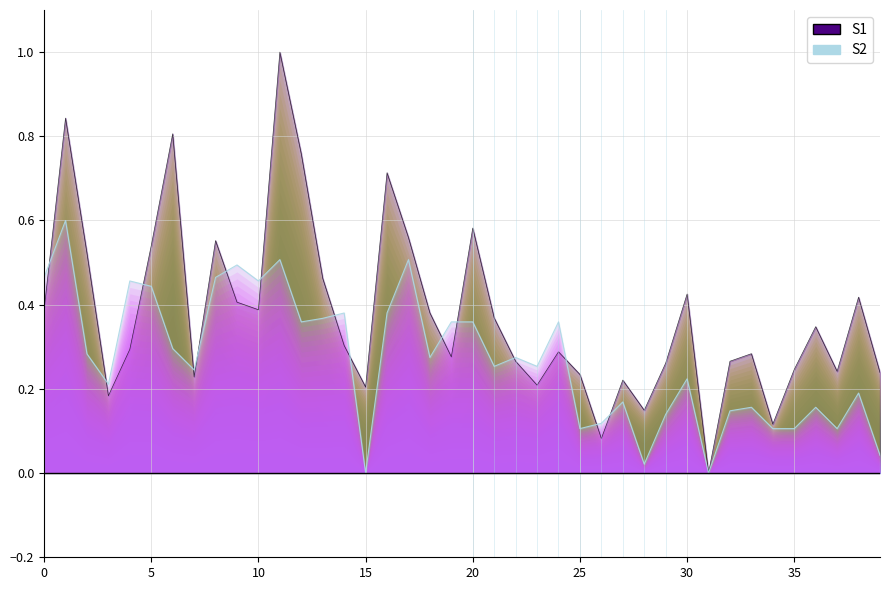

Which category has the highest value across all series?

11